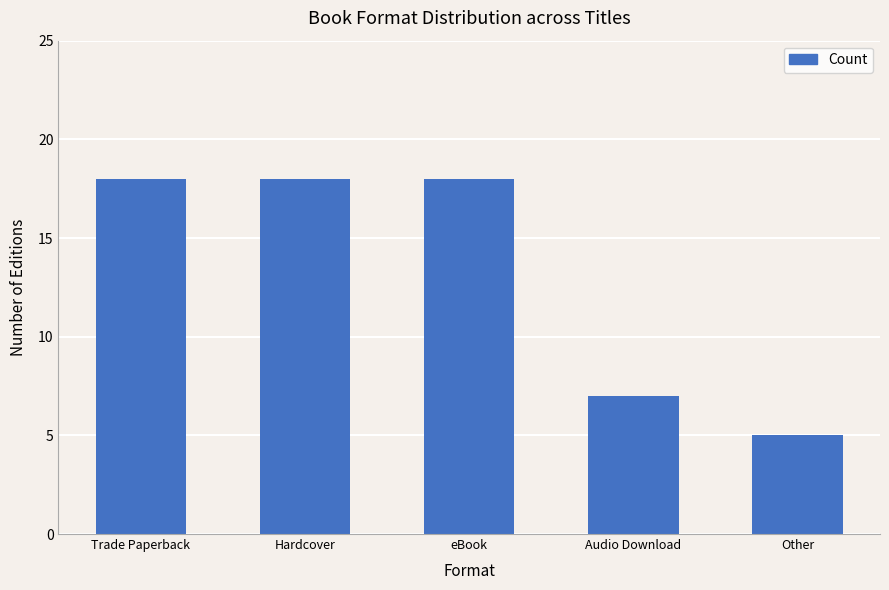

Where is the data nearest to the value 11?

Audio Download